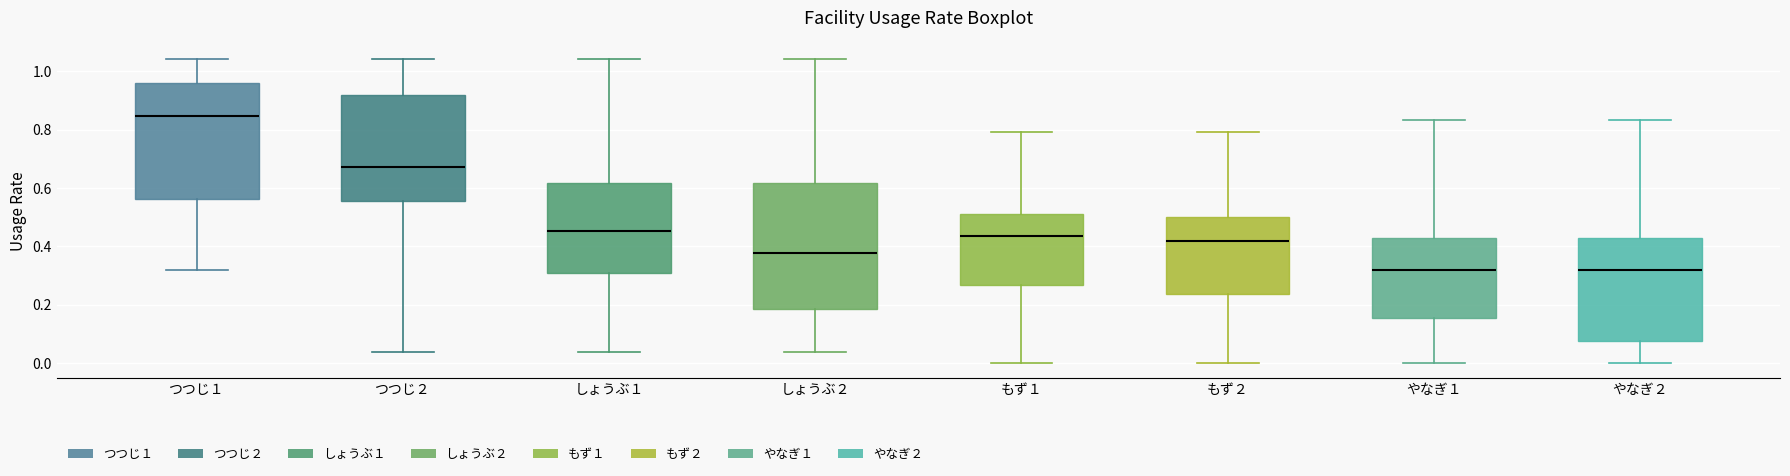

Reading left to right, read every box against the y-axis: the position of its median line, the range the box covers, and the ends of its whiskers. The values are not printed on the chart, so give them approximately, as read against the axis.

つつじ１: median 0.84, box 0.56 to 0.96, whiskers 0.32 to 1.04
つつじ２: median 0.68, box 0.56 to 0.92, whiskers 0.04 to 1.04
しょうぶ１: median 0.46, box 0.30 to 0.62, whiskers 0.04 to 1.04
しょうぶ２: median 0.38, box 0.18 to 0.62, whiskers 0.04 to 1.04
もず１: median 0.44, box 0.26 to 0.52, whiskers 0.00 to 0.80
もず２: median 0.42, box 0.24 to 0.50, whiskers 0.00 to 0.80
やなぎ１: median 0.32, box 0.16 to 0.42, whiskers 0.00 to 0.84
やなぎ２: median 0.32, box 0.08 to 0.42, whiskers 0.00 to 0.84